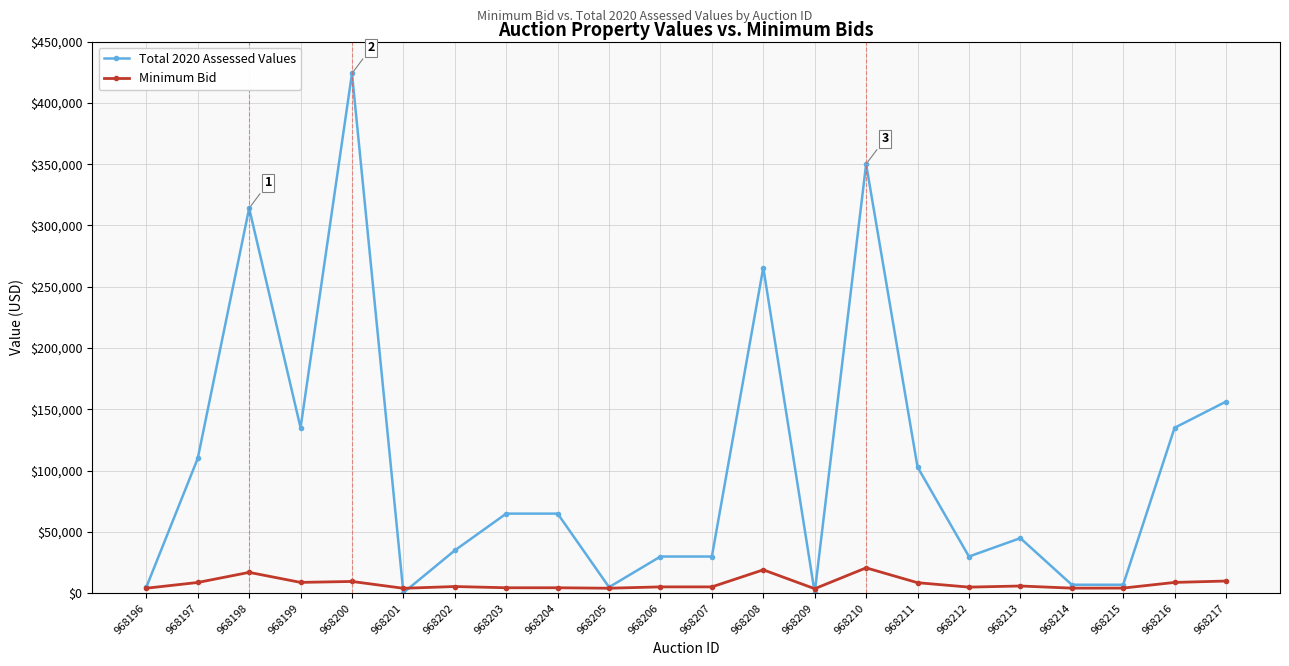

What is the value of the Total 2020 Assessed Values point at the 1st from the left?

5000